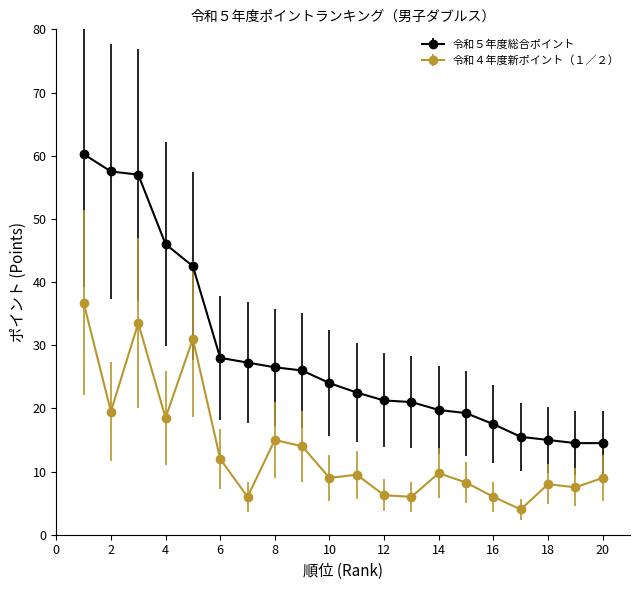

Which series has the largest total across all categories?

令和５年度総合ポイント